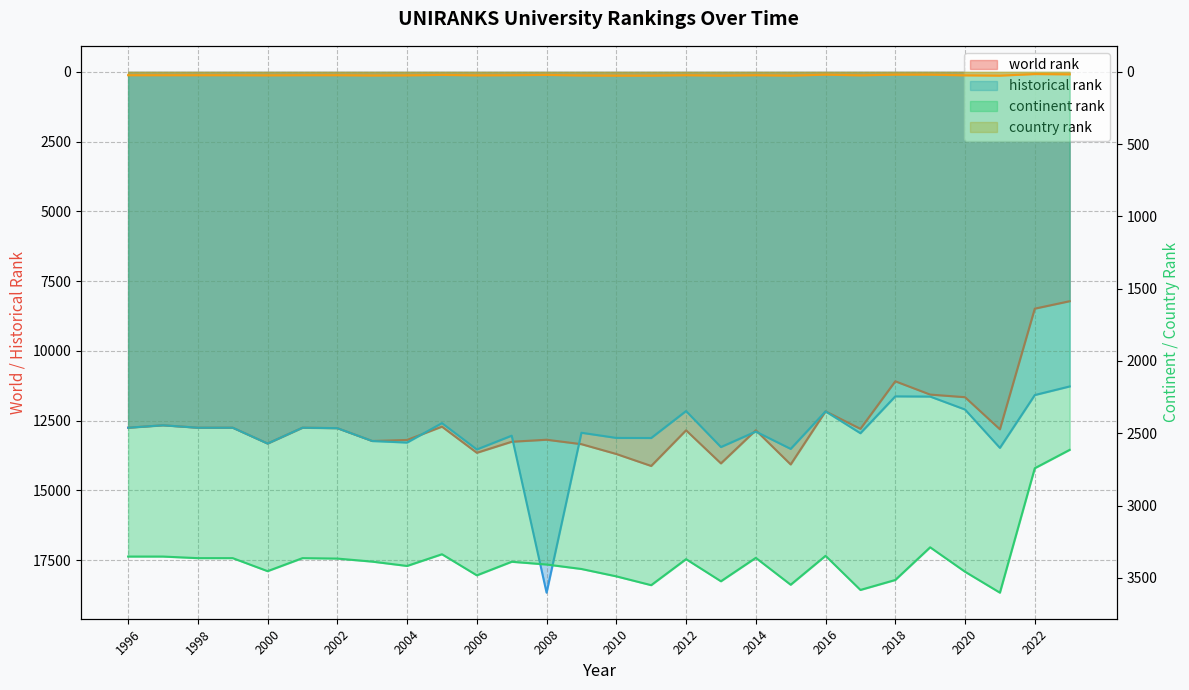

Is the value of continent rank at 2000 greater than the value of historical rank at 2019?

No